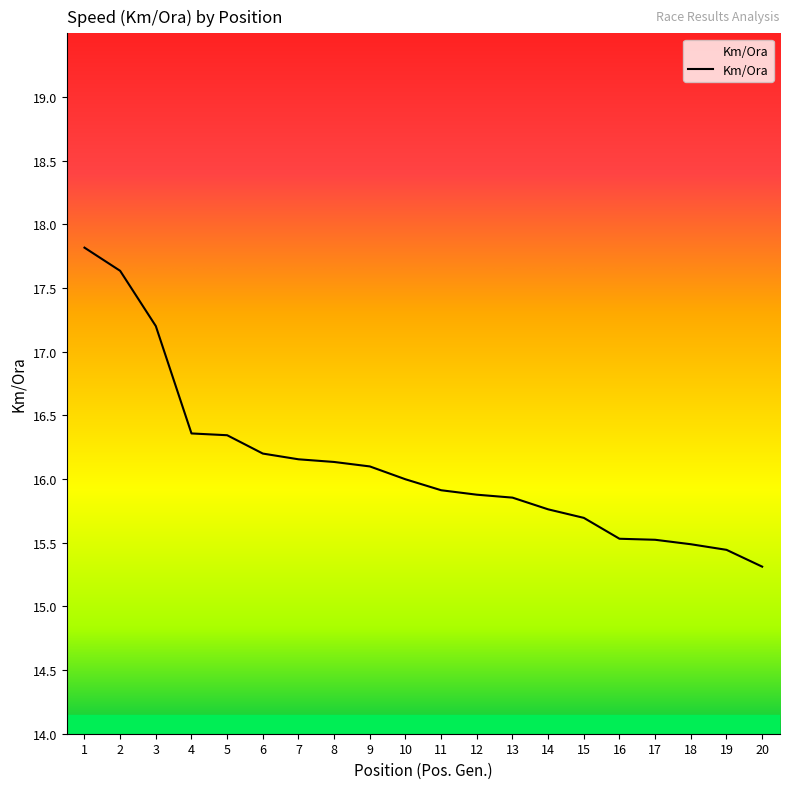

What is the difference between the second highest and minimum values?

2.3